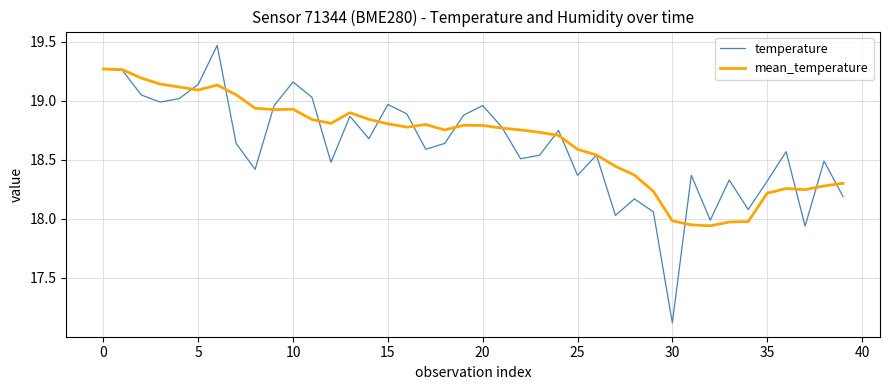

Which series has the largest range (max minus min)?

temperature